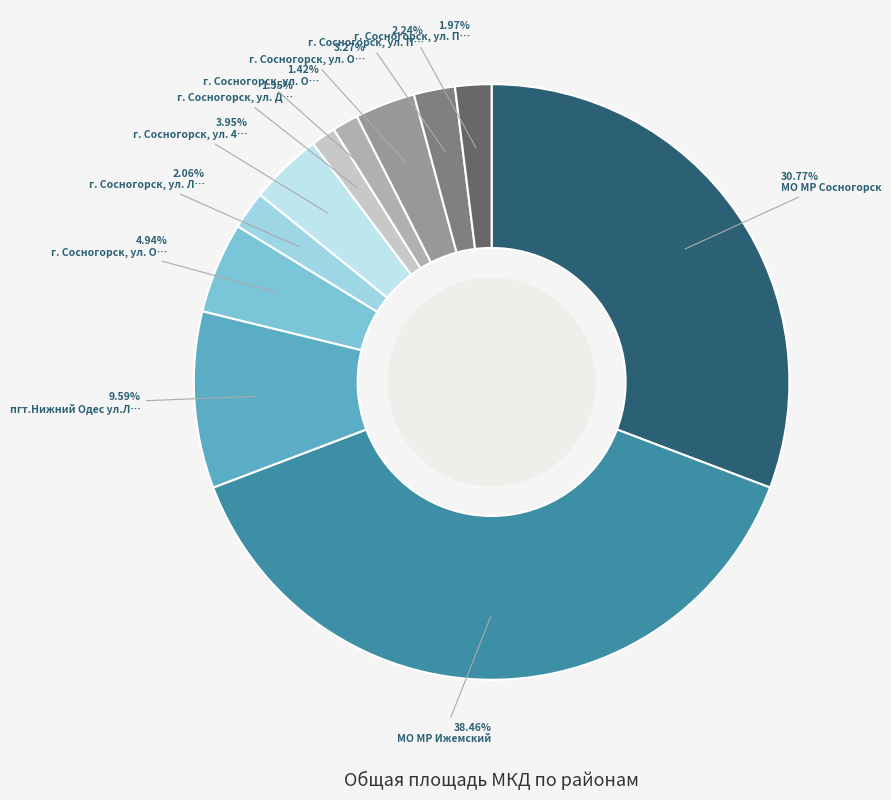

How many segments does this pie chart have?

11